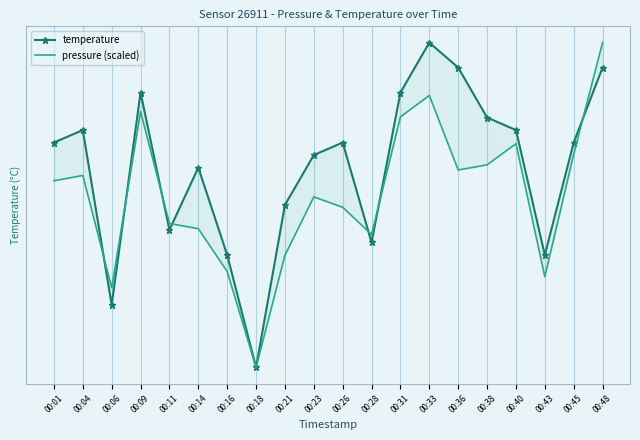

What is the value of the pressure (scaled) point at the 5th from the left?

4.7